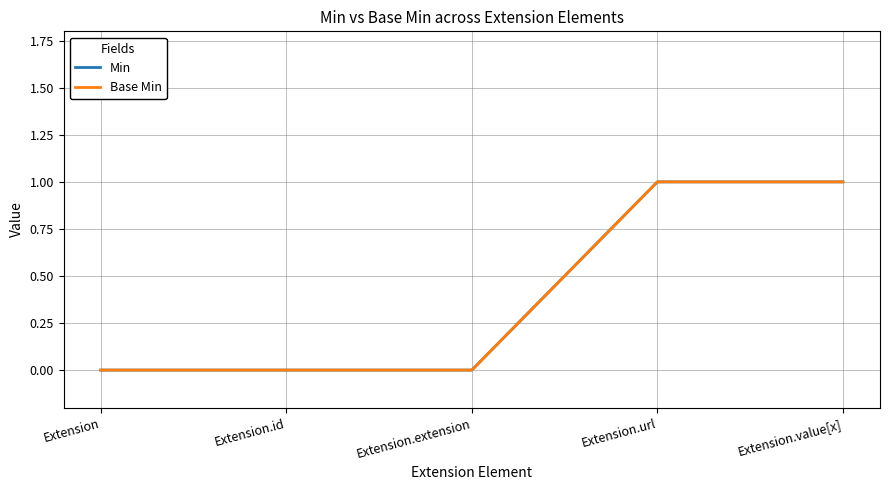

True or false: Base Min and Min intersect in this chart.

False